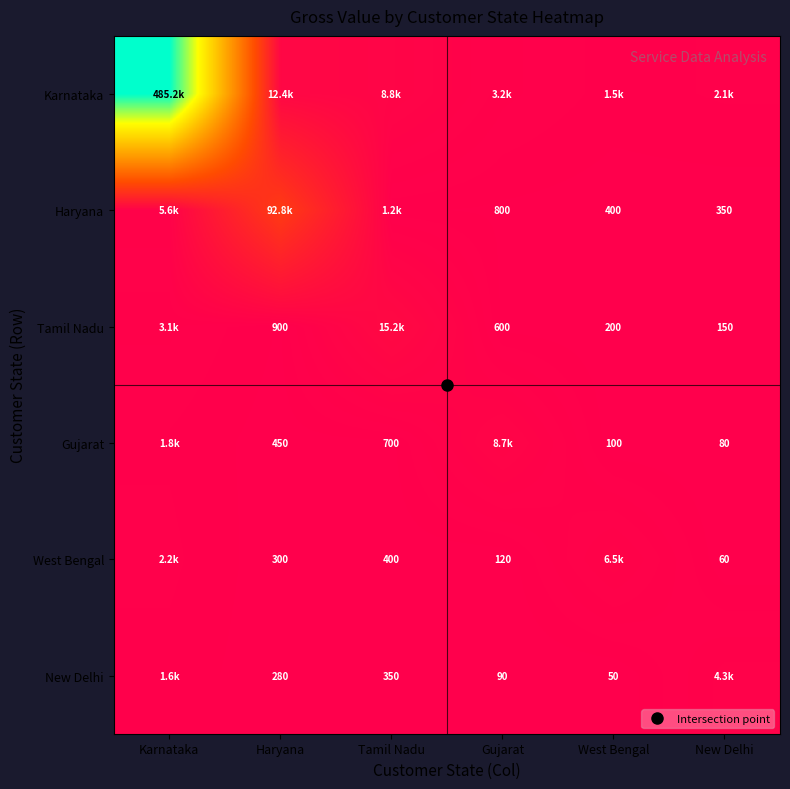

The Gujarat series shows 450.0 at Haryana. True or false?

True